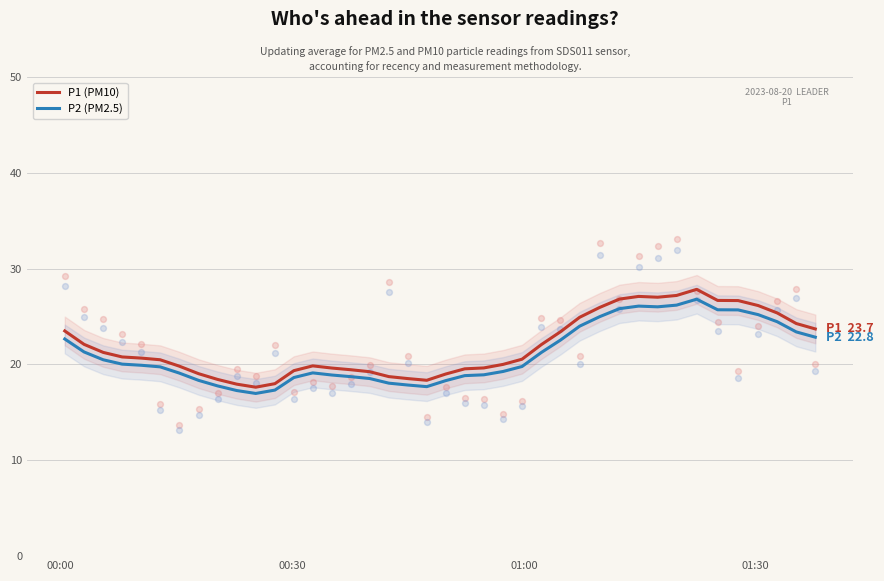

Which series has the widest spread of Y values?

P1 (PM10)